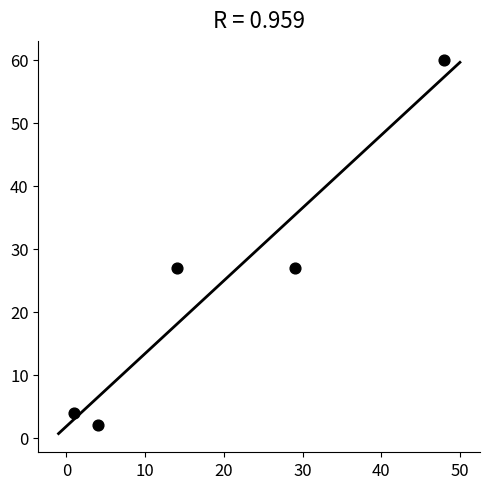

What is the average Y value?

24